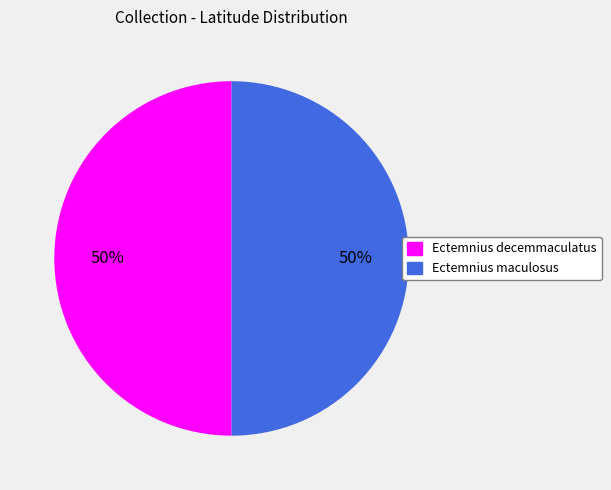

What percentage is the Ectemnius decemmaculatus slice, to the nearest percent?

50%